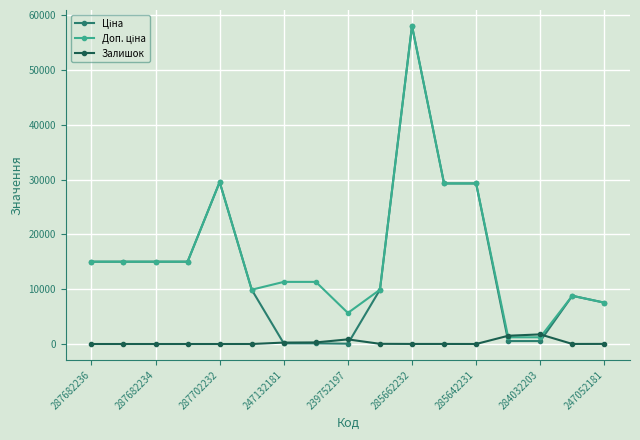

What is the maximum value shown in the chart?

58037.0